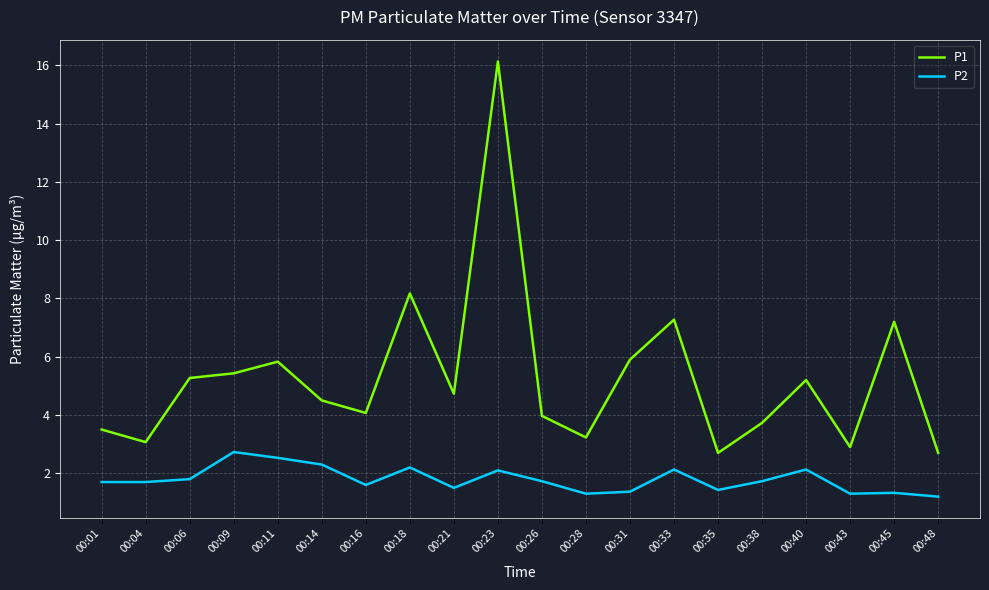

Where is the first local minimum for P1?

00:04